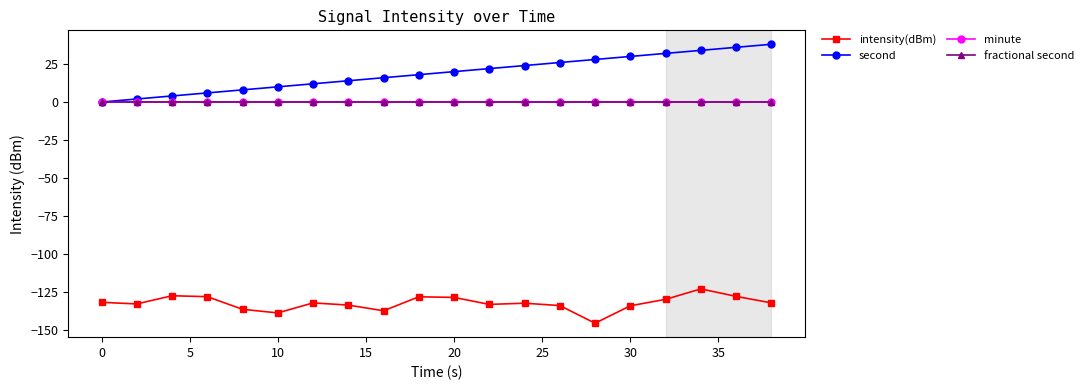

Does the chart have visible grid lines?

No